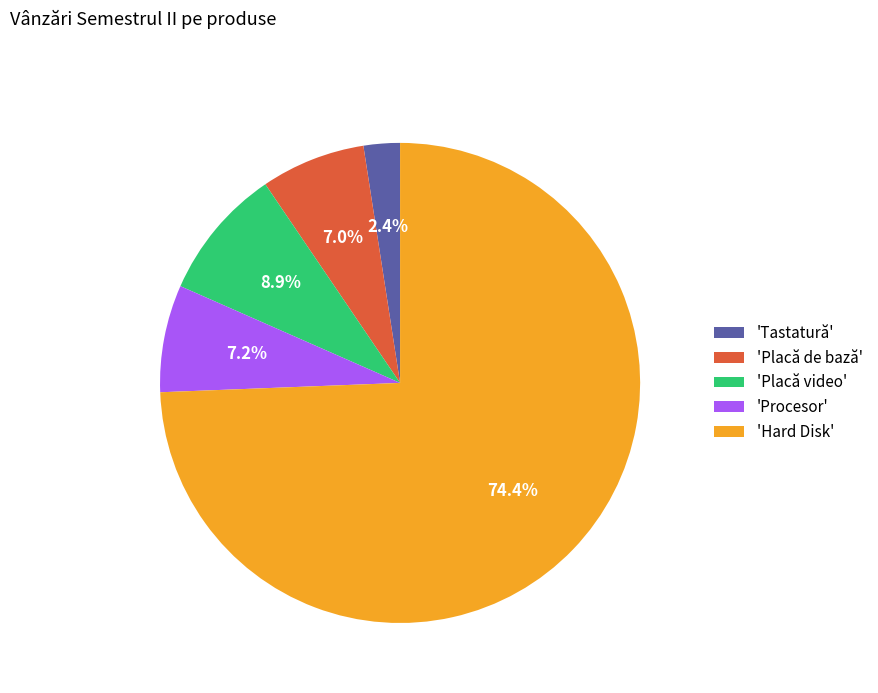

Count the number of slices in the pie.

5